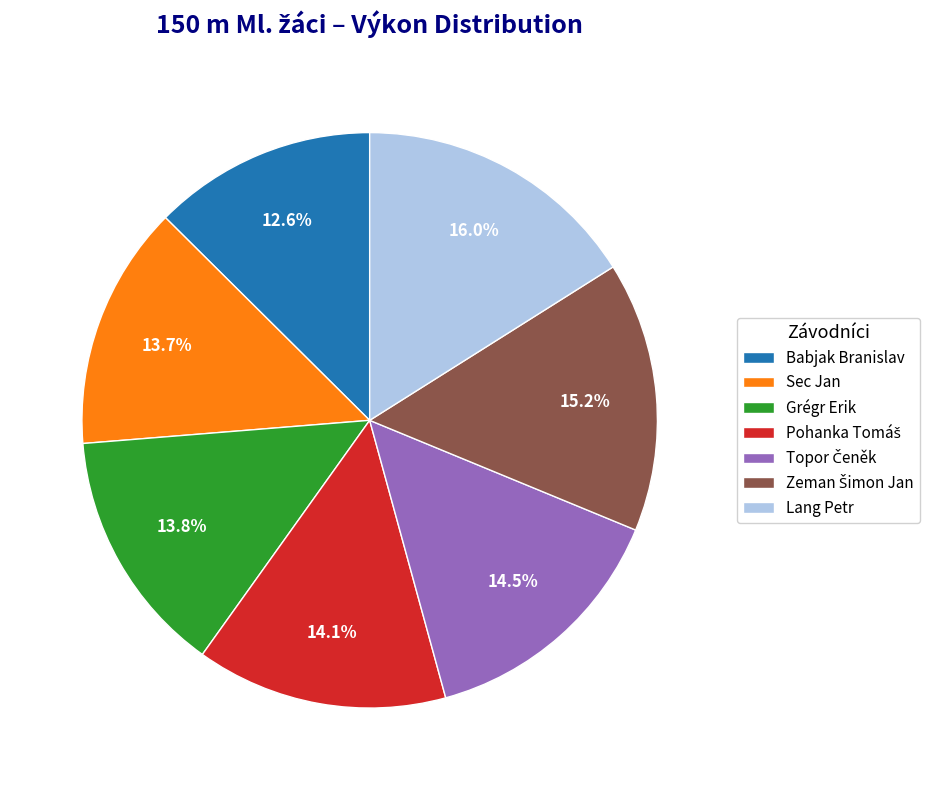

Which category has the biggest portion of the pie?

Lang Petr